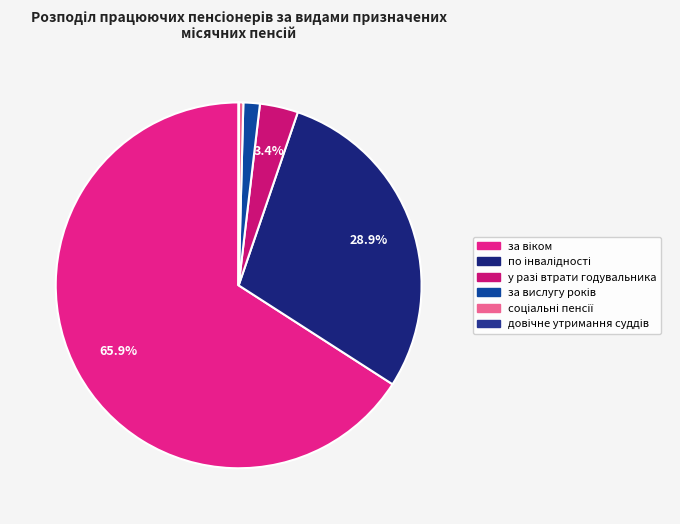

Is there any slice that represents more than half of the pie?

Yes